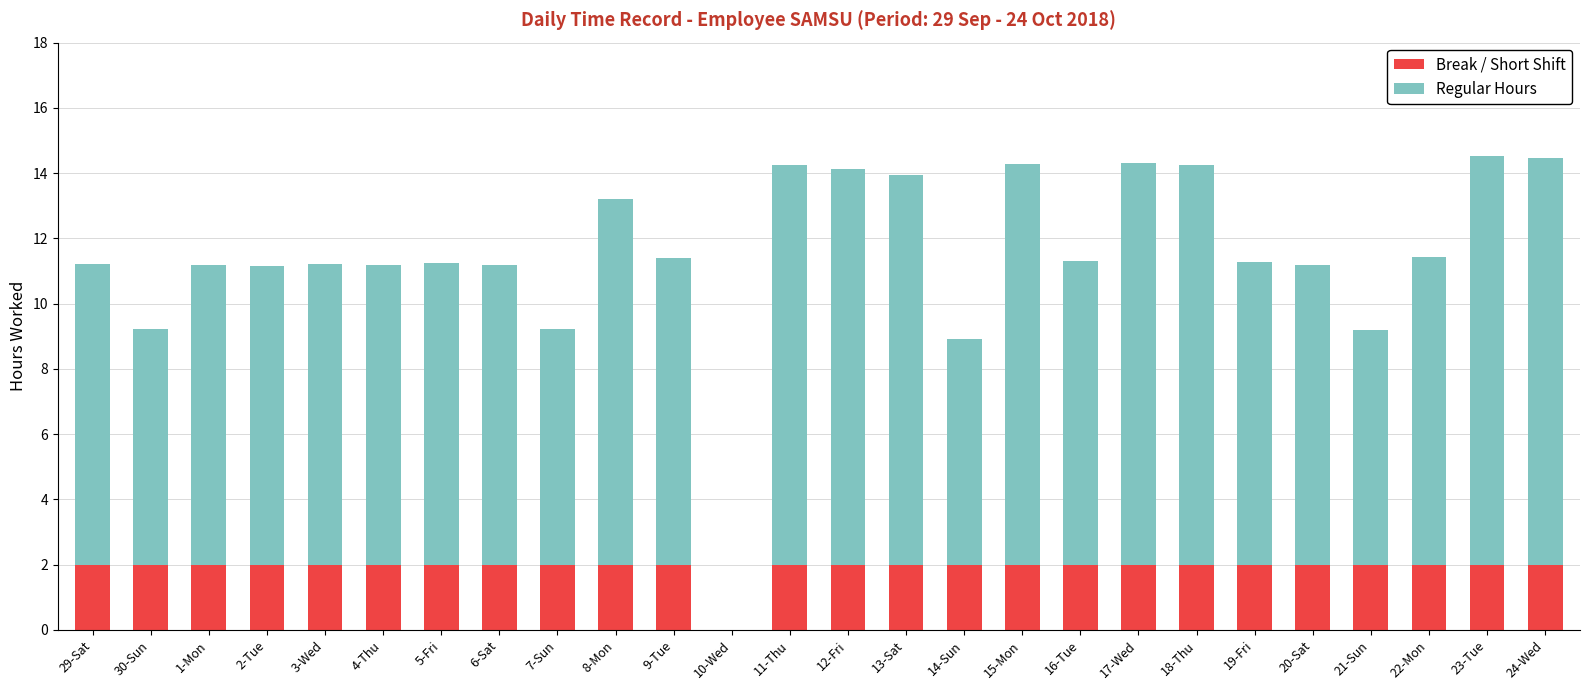

True or false: Break / Short Shift has a value of 2.0 at 17-Wed.

True